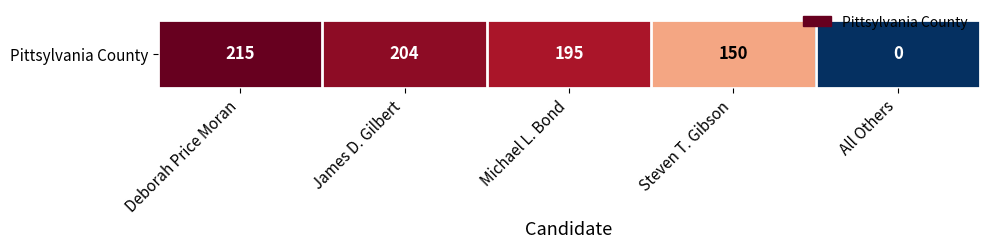

At which category does the chart reach its peak across all series?

Deborah Price Moran